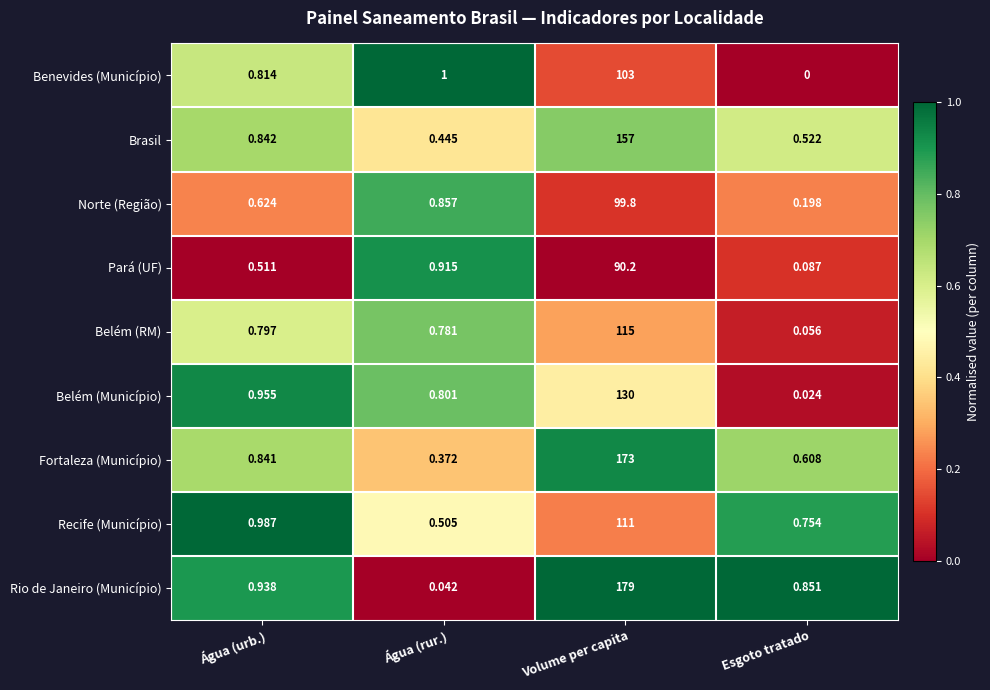

Where is Brasil nearest to the value 78?

Água (urb.)